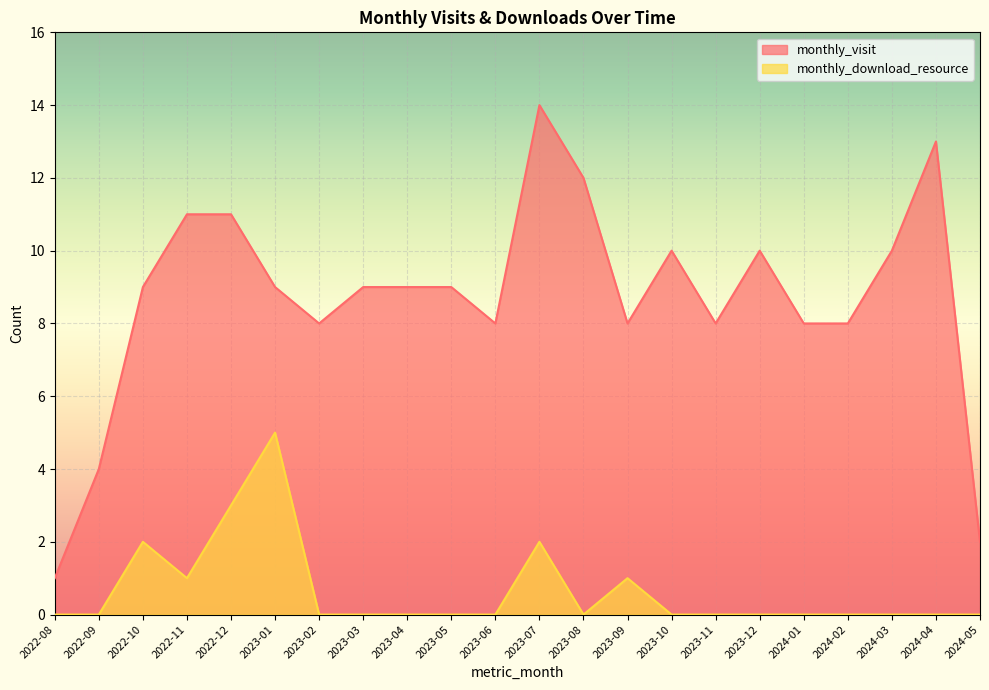

True or false: monthly_visit has more than 1 interior local peaks.

True